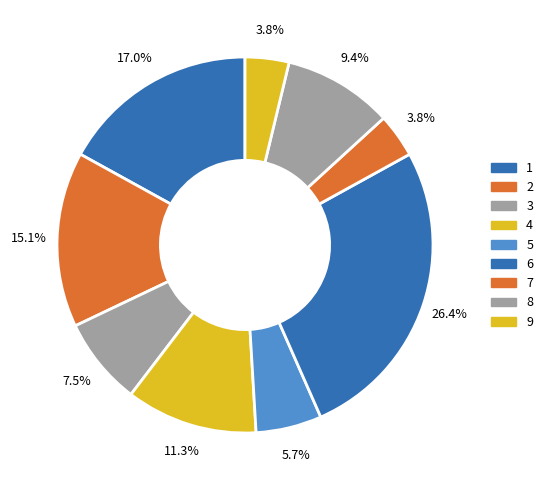

How many segments does this pie chart have?

9